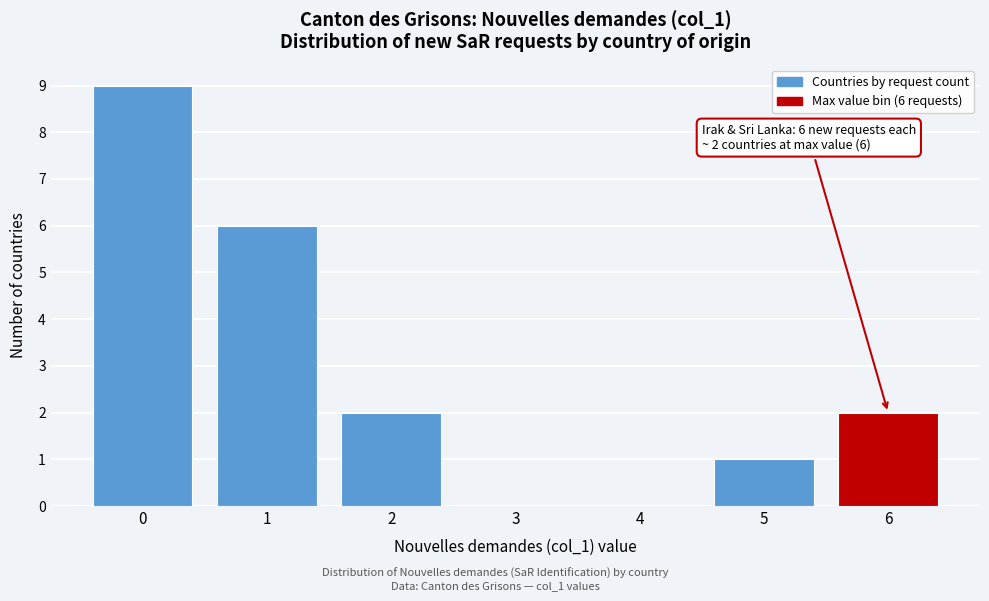

Reading left to right, transcribe all the data shown in this chart.

0=9	1=6	2=2	3=0	4=0	5=1	6=2